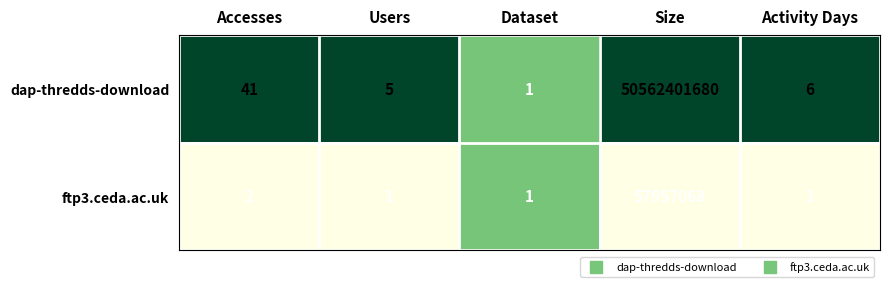

List the series in order of their peak value, highest first.

dap-thredds-download, ftp3.ceda.ac.uk